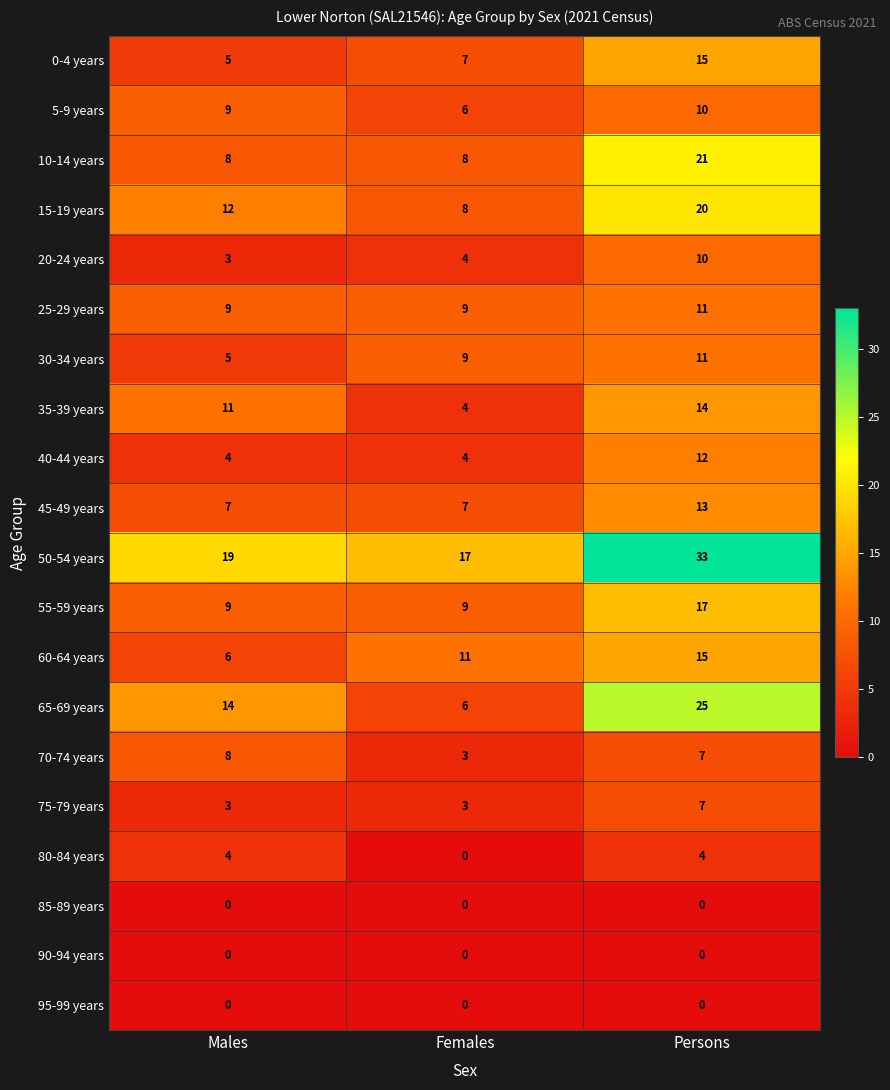

What is the difference between the maximum and minimum values in the 40-44 years series?

8